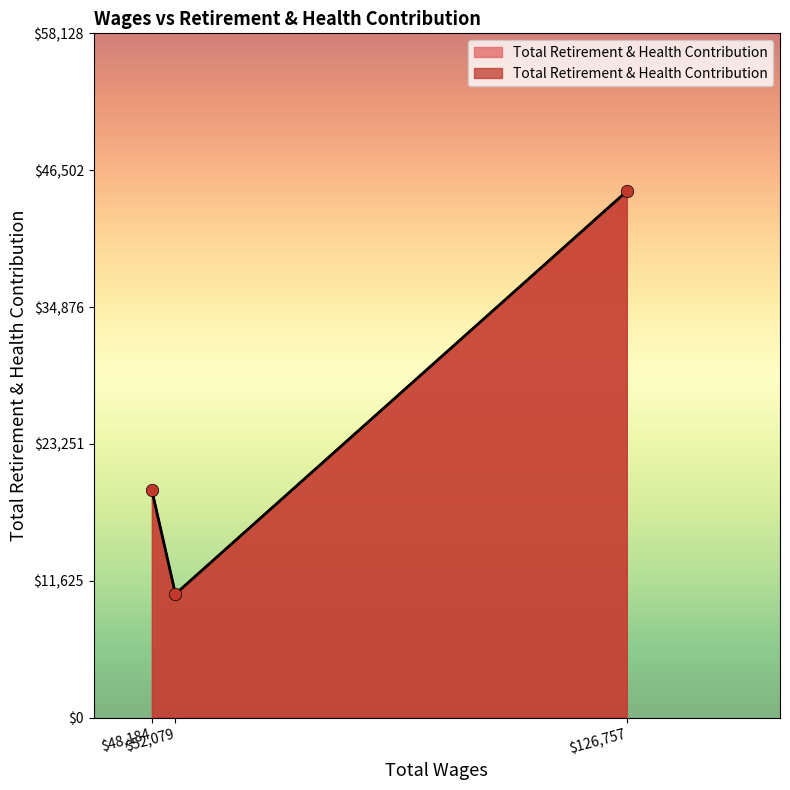

What is the change in value from 126757.0 to 48184.0?

-25412